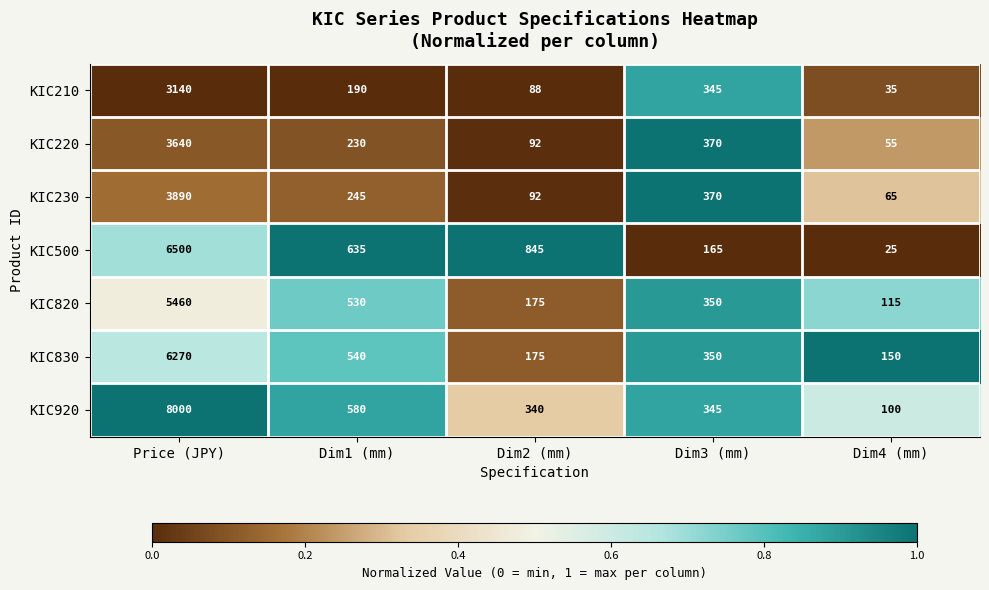

The value of KIC830 at Dim2 (mm) is 175. True or false?

True